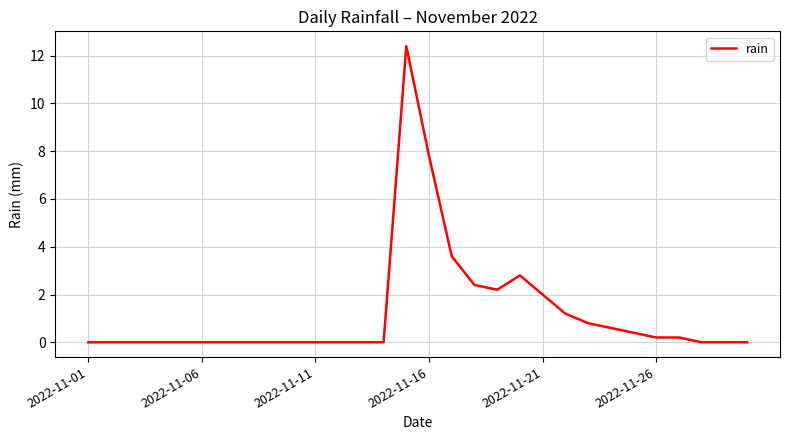

What is the difference between the maximum and minimum values?

12.4